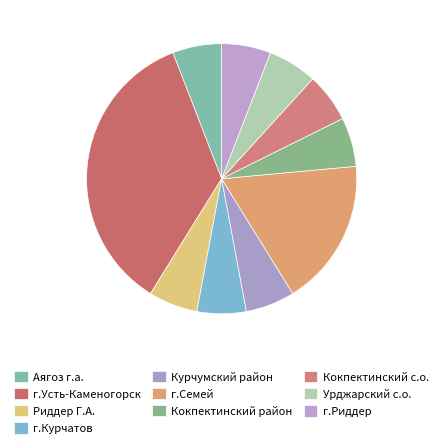

How many segments does this pie chart have?

10